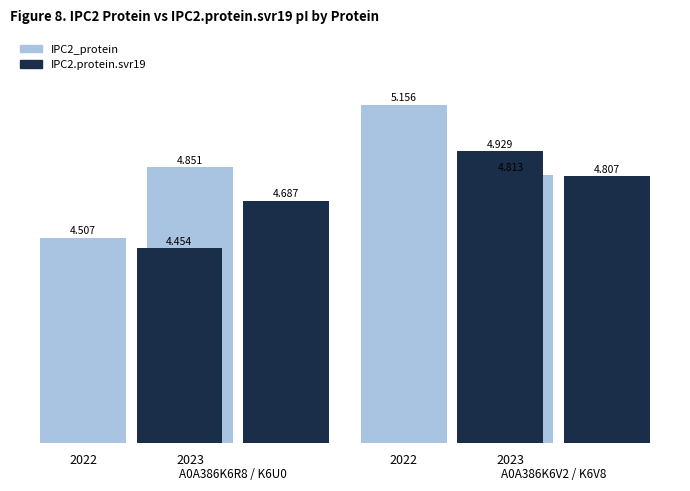

Between 2022 and 2022, which is larger?

2022